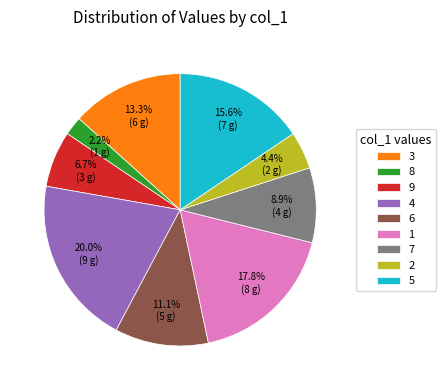

To the nearest percent, what percentage of the pie is 8?

2%